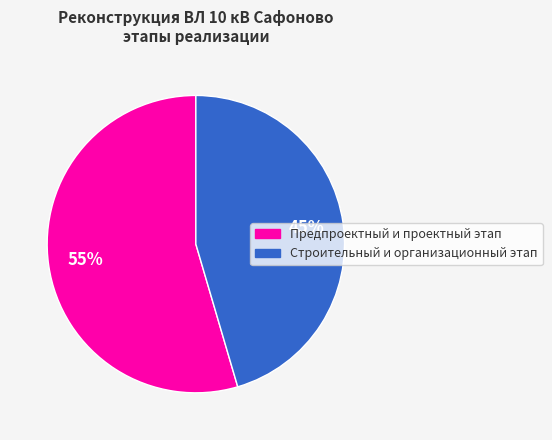

Is there a majority slice in this chart?

Yes